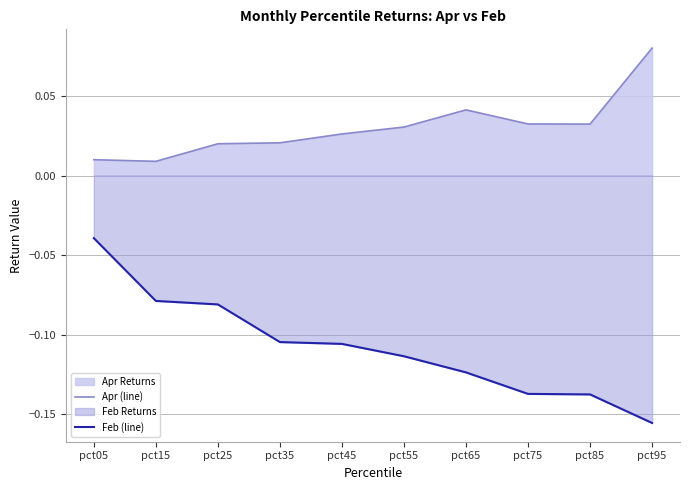

What is the maximum value shown in the chart?

0.1